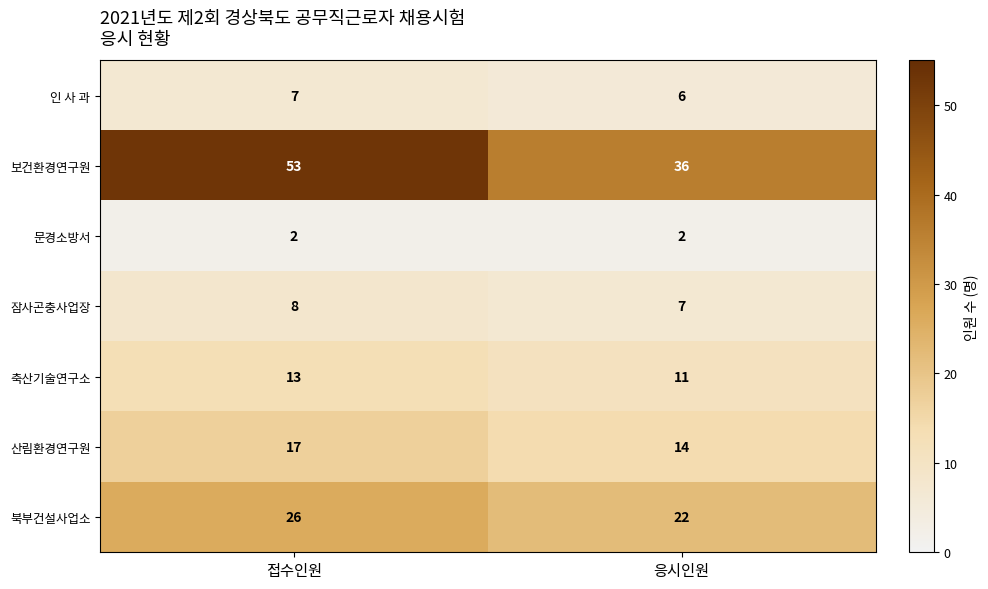

Read the 산림환경연구원 value at 응시인원.

14